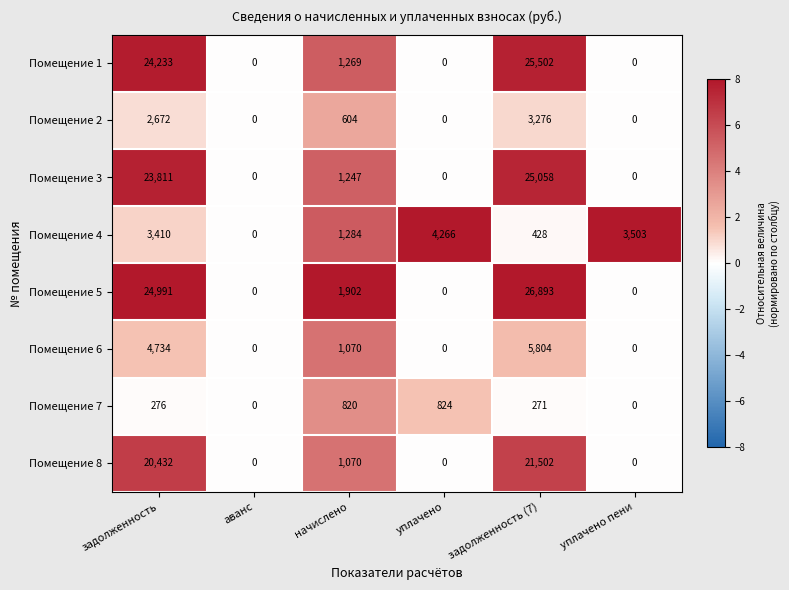

Read the Помещение 2 value at начислено, to the nearest 50.

600